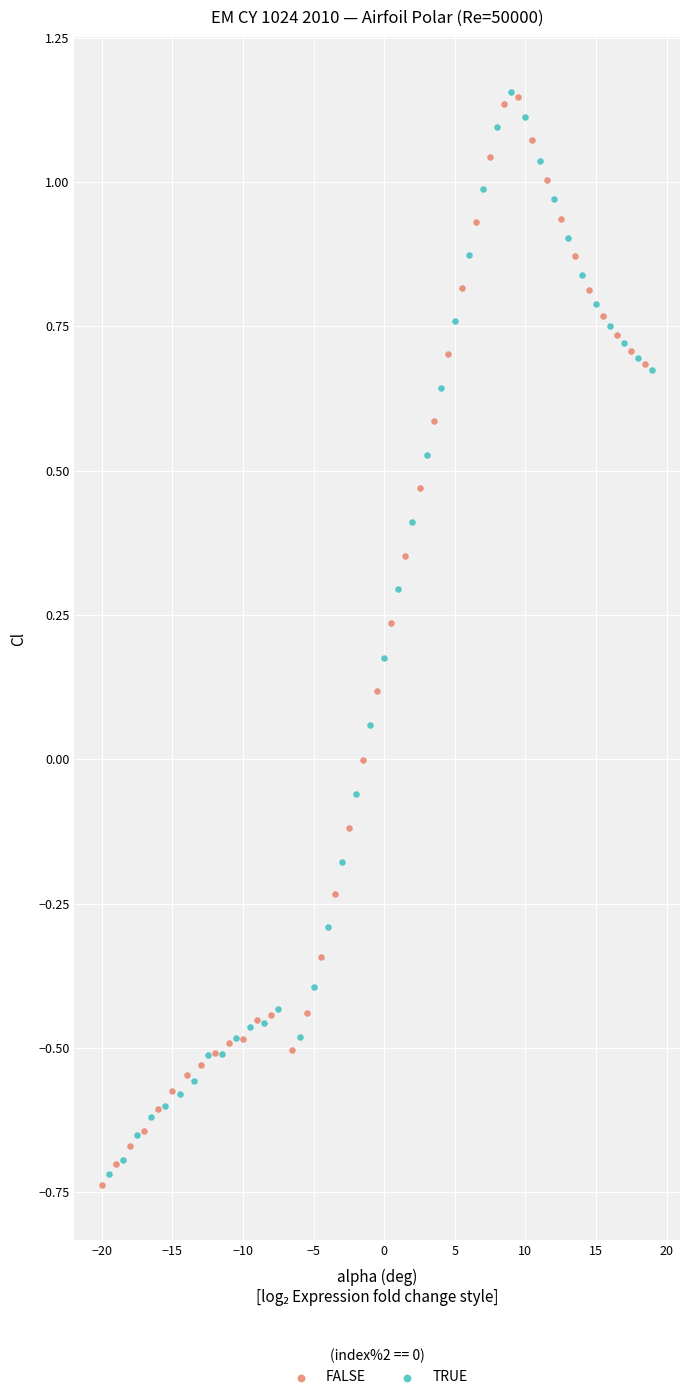

What are all the series names shown in the legend?

FALSE, TRUE